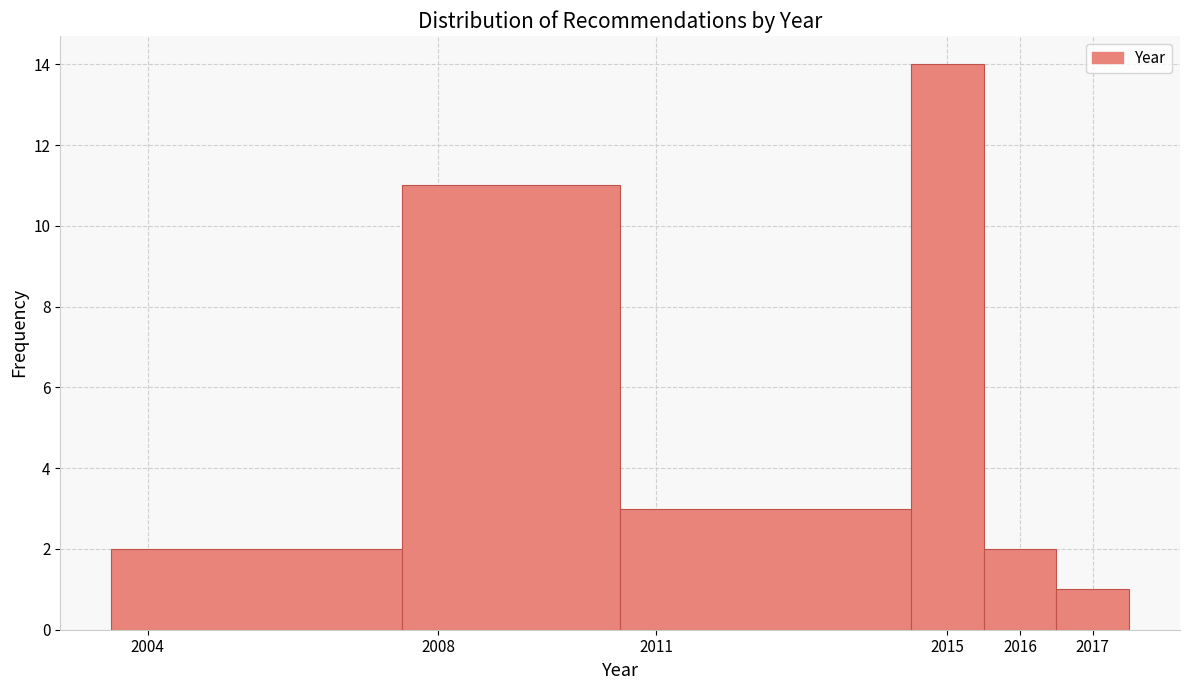

What is the height of the bar covering 2016.5 to 2017.5 on the x-axis? The values are not printed on the chart, so give them approximately, as read against the axis.

1